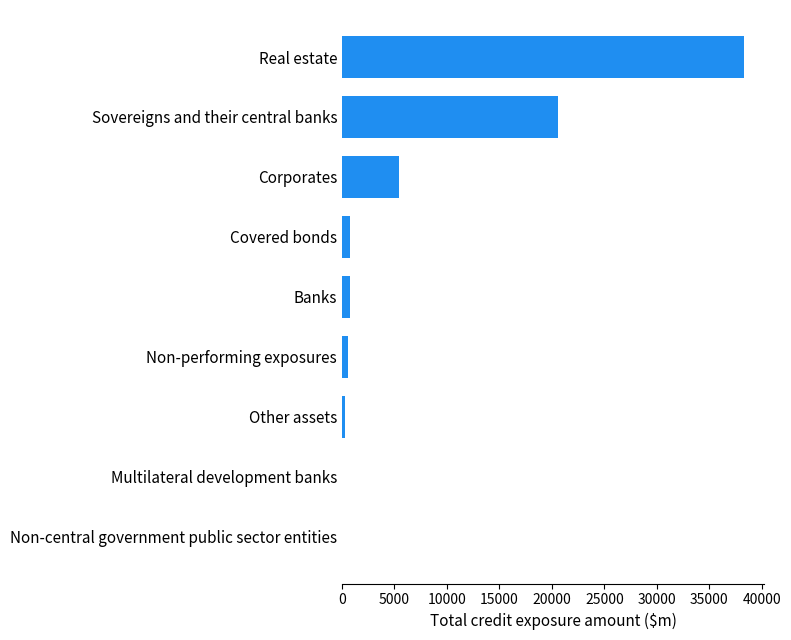

What is the average value?

7408.6